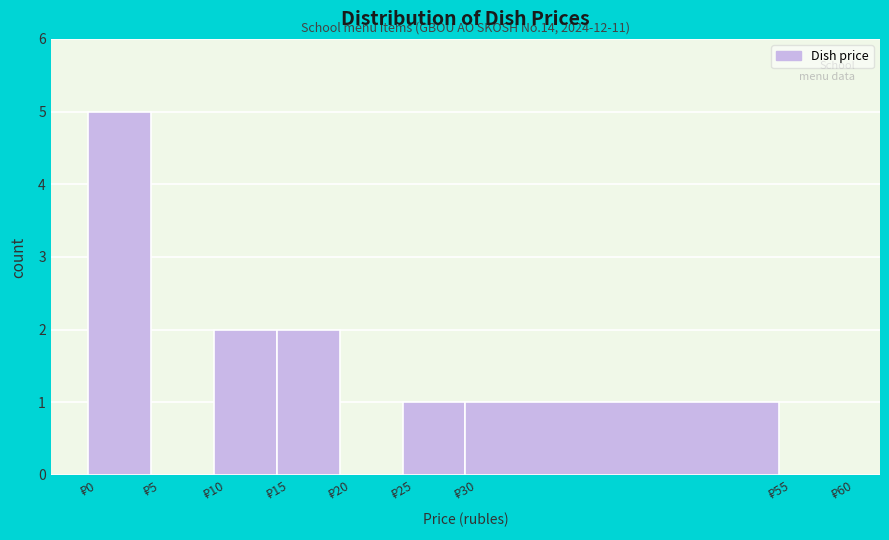

Over which range of the x-axis is the bar tallest?

0 to 5